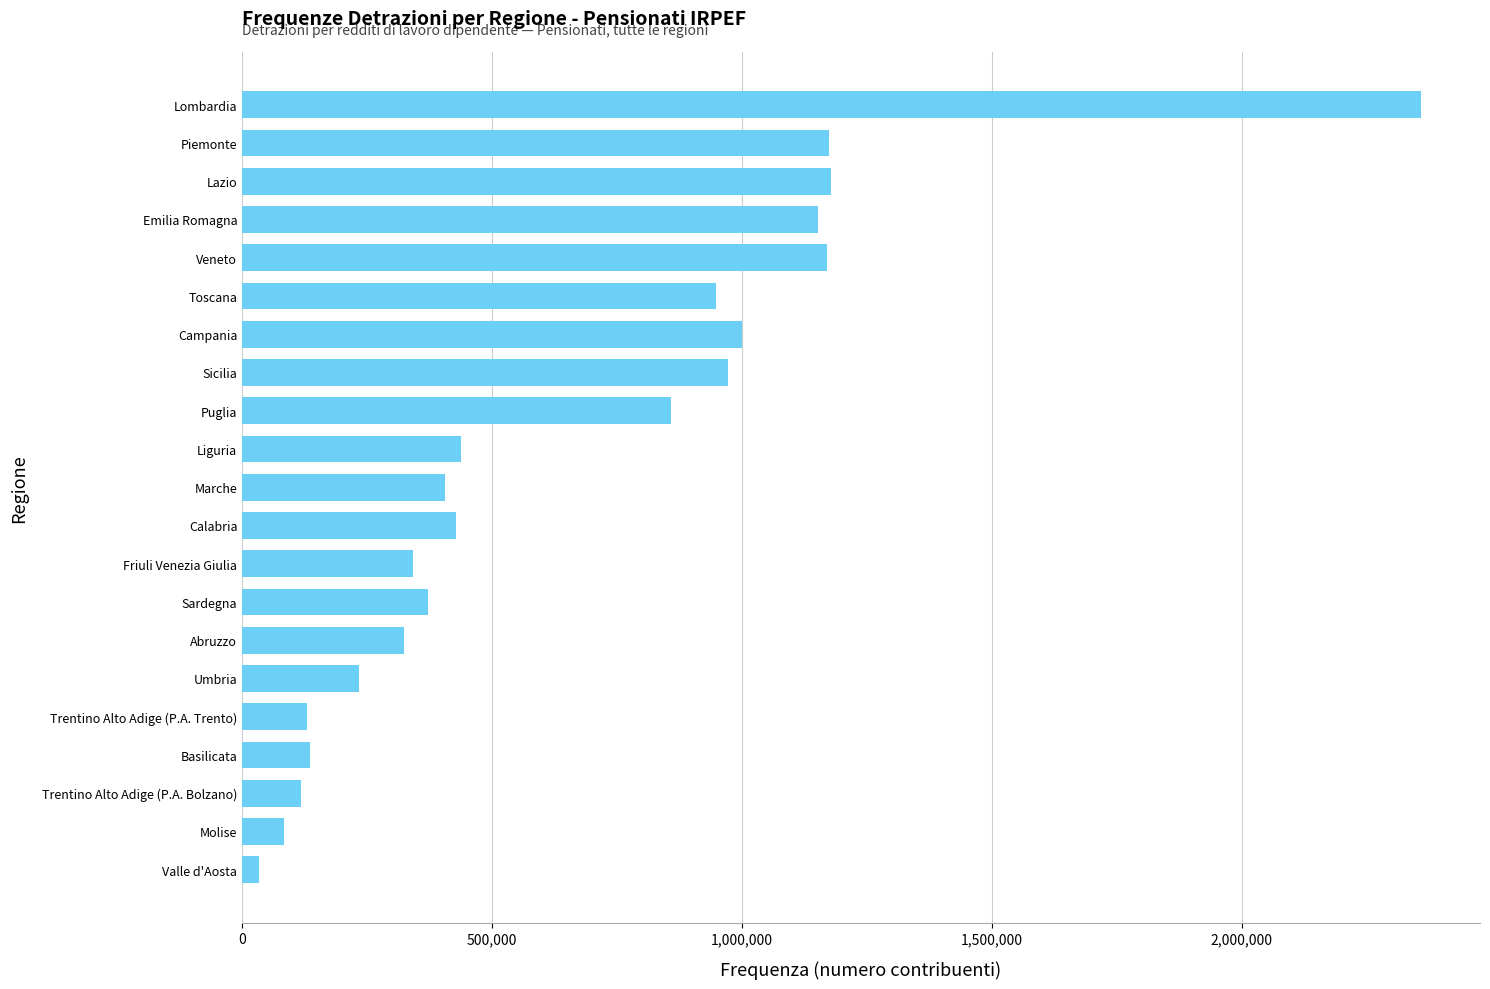

Where is the data nearest to the value 1195746?

Lazio